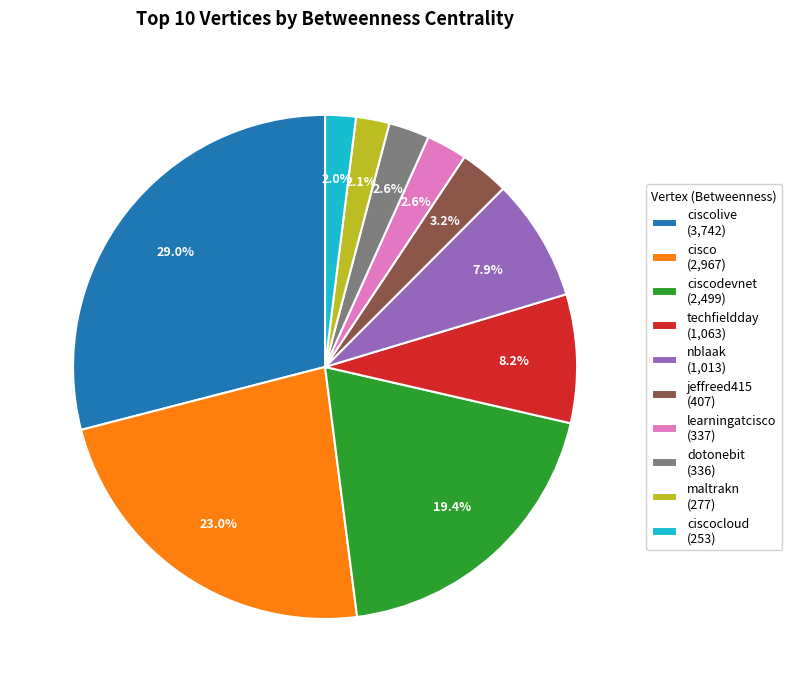

How many segments does this pie chart have?

10